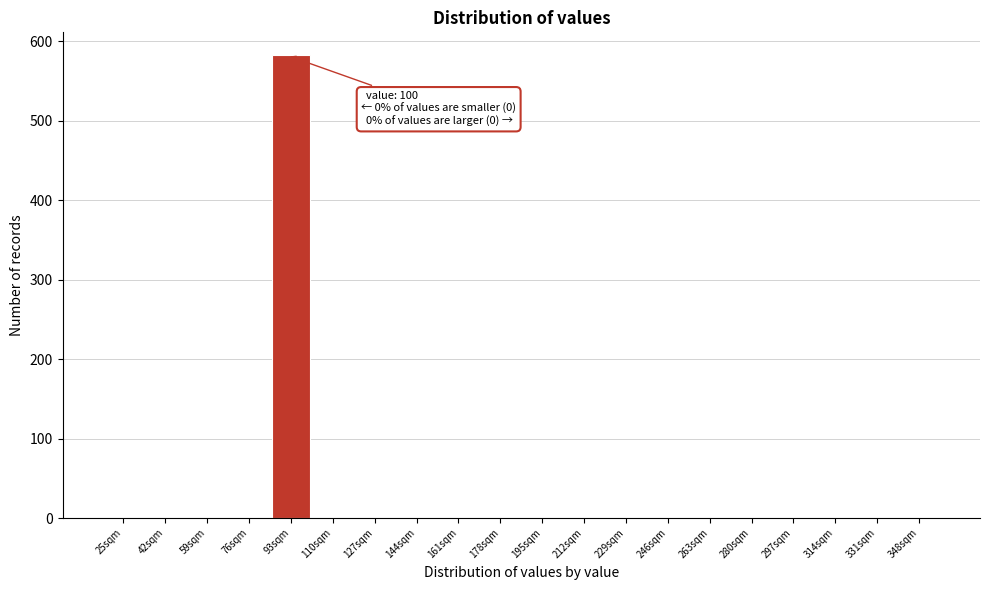

Reading left to right, list all the values displayed in this chart.

25sqm=0	42sqm=0	59sqm=0	76sqm=0	93sqm=582	110sqm=0	127sqm=0	144sqm=0	161sqm=0	178sqm=0	195sqm=0	212sqm=0	229sqm=0	246sqm=0	263sqm=0	280sqm=0	297sqm=0	314sqm=0	331sqm=0	348sqm=0